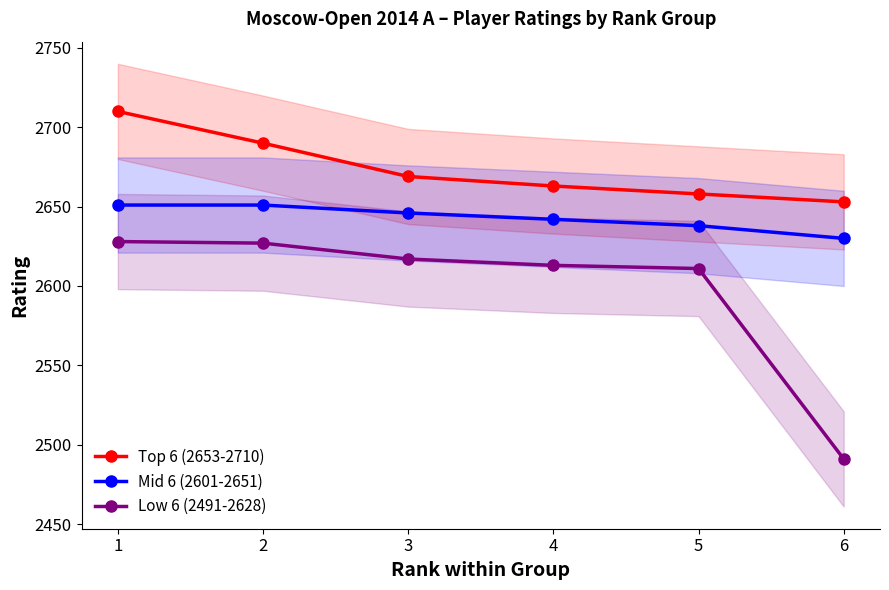

Rank the categories by Mid 6 (2601-2651) value from lowest to highest.

6, 5, 4, 3, 1, 2